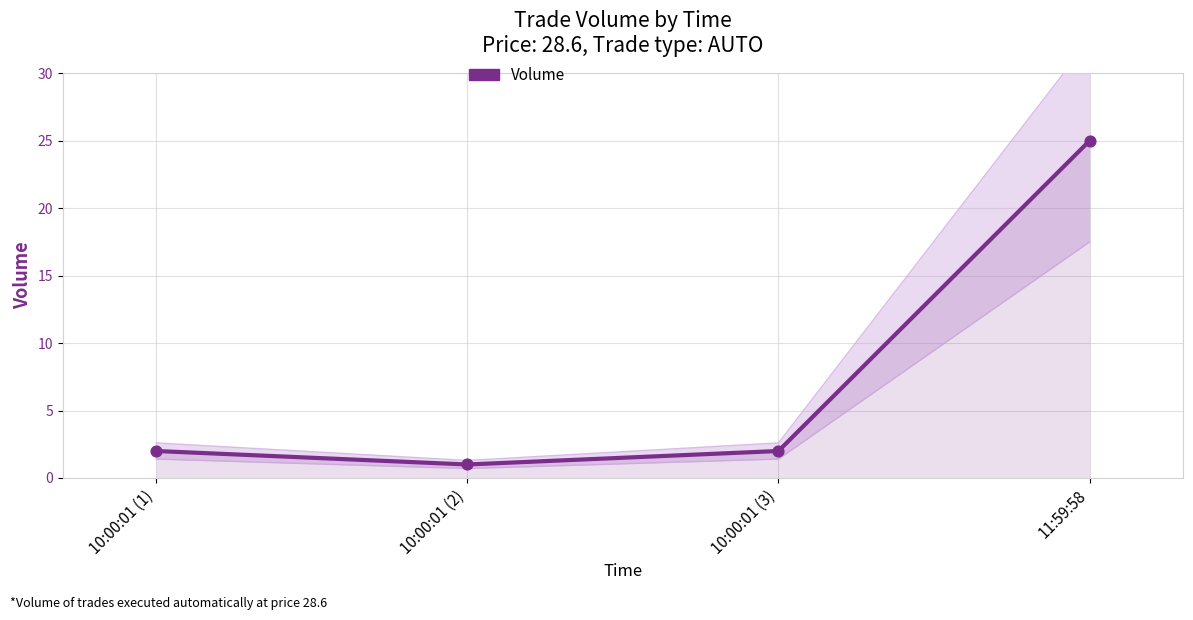

Which has a higher value, 10:00:01 (2) or 10:00:01 (3)?

10:00:01 (3)